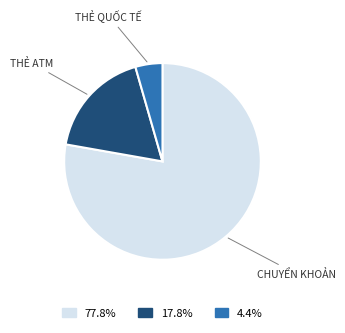

Combined, do 17.8% and 77.8% account for over 50%?

Yes